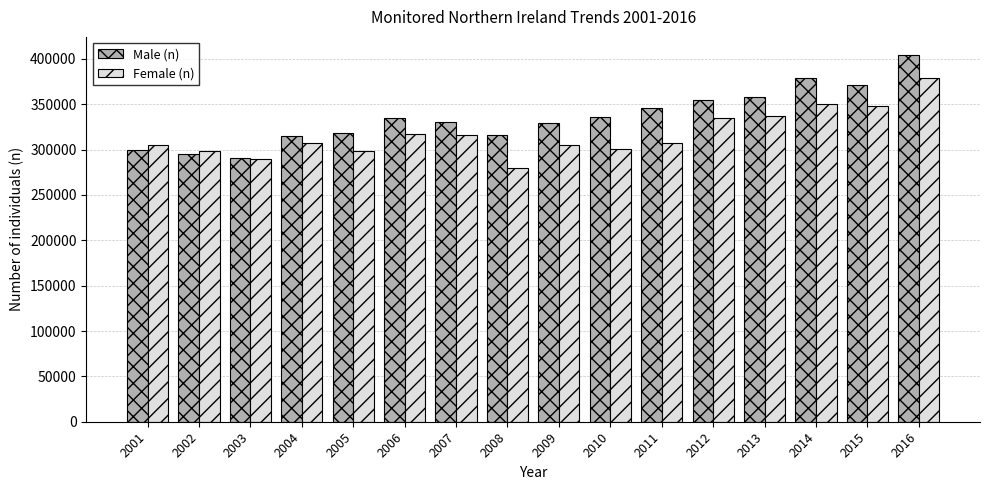

What is the approximate value of Female (n) at 2001?

305050